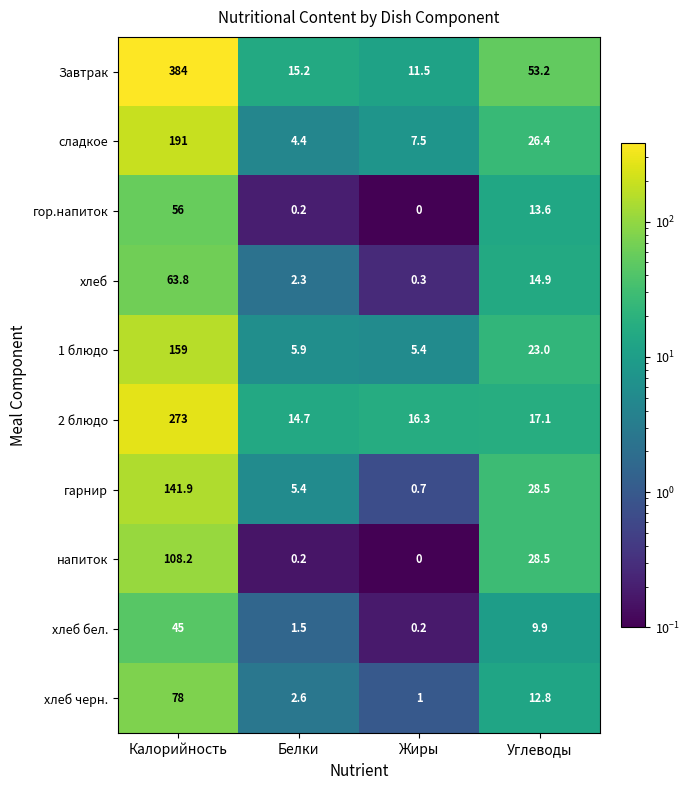

What is the difference between the second highest and second lowest values in the Завтрак series?

38.0